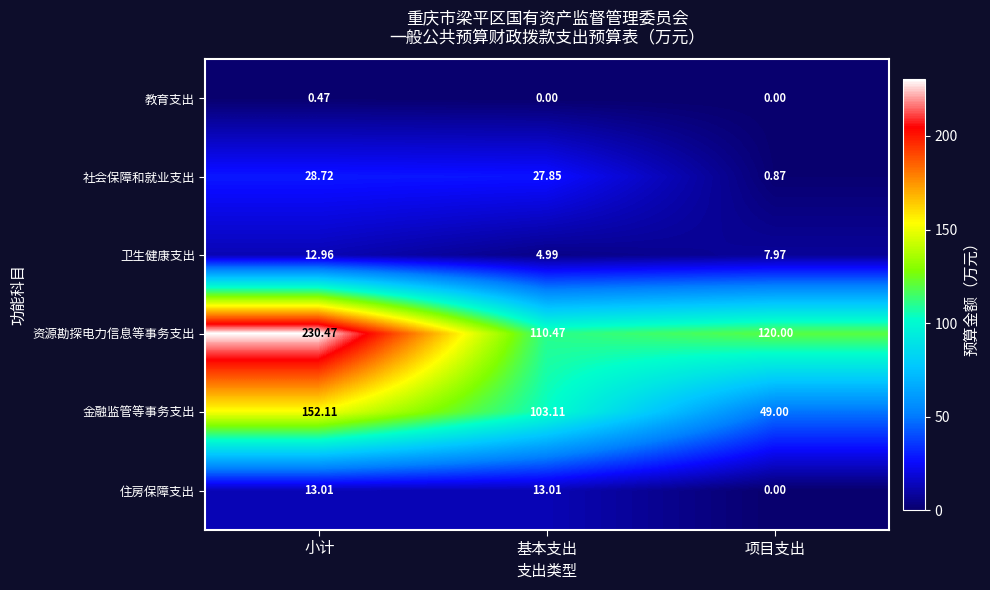

Between 小计 and 基本支出, which series saw the biggest shift?

资源勘探电力信息等事务支出